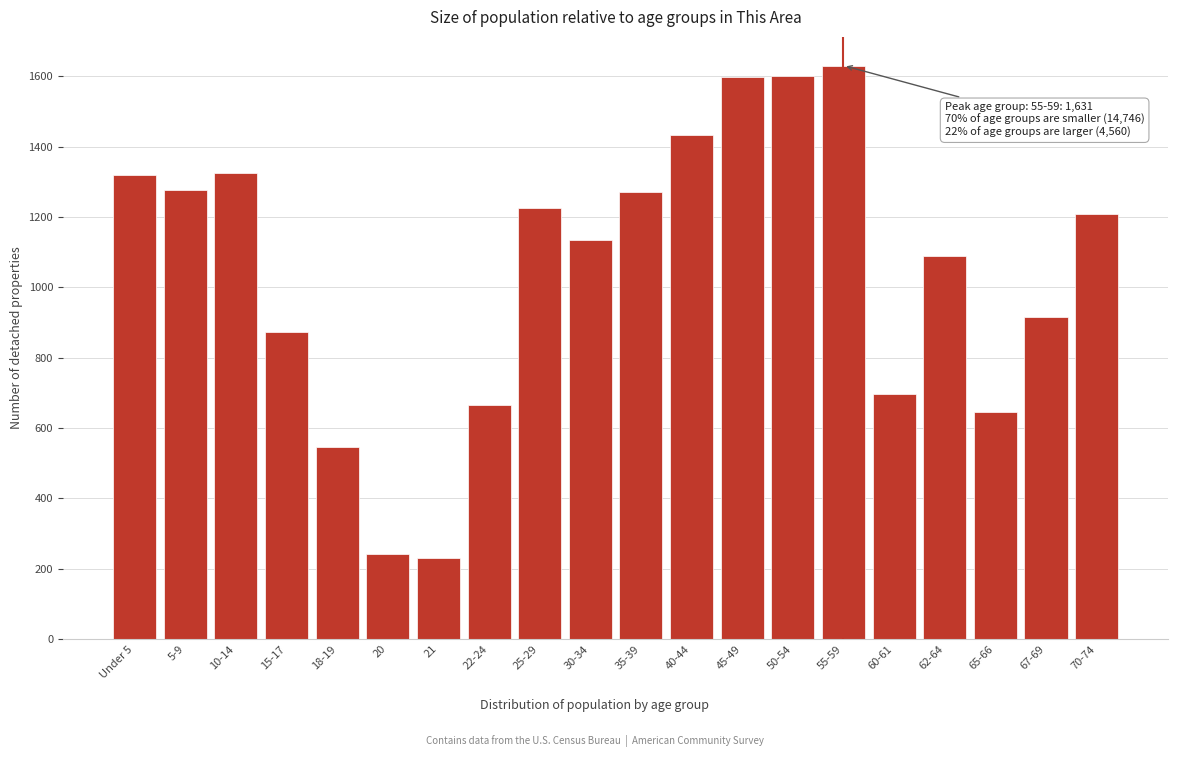

What is the change in value from 40-44 to 45-49?

+166